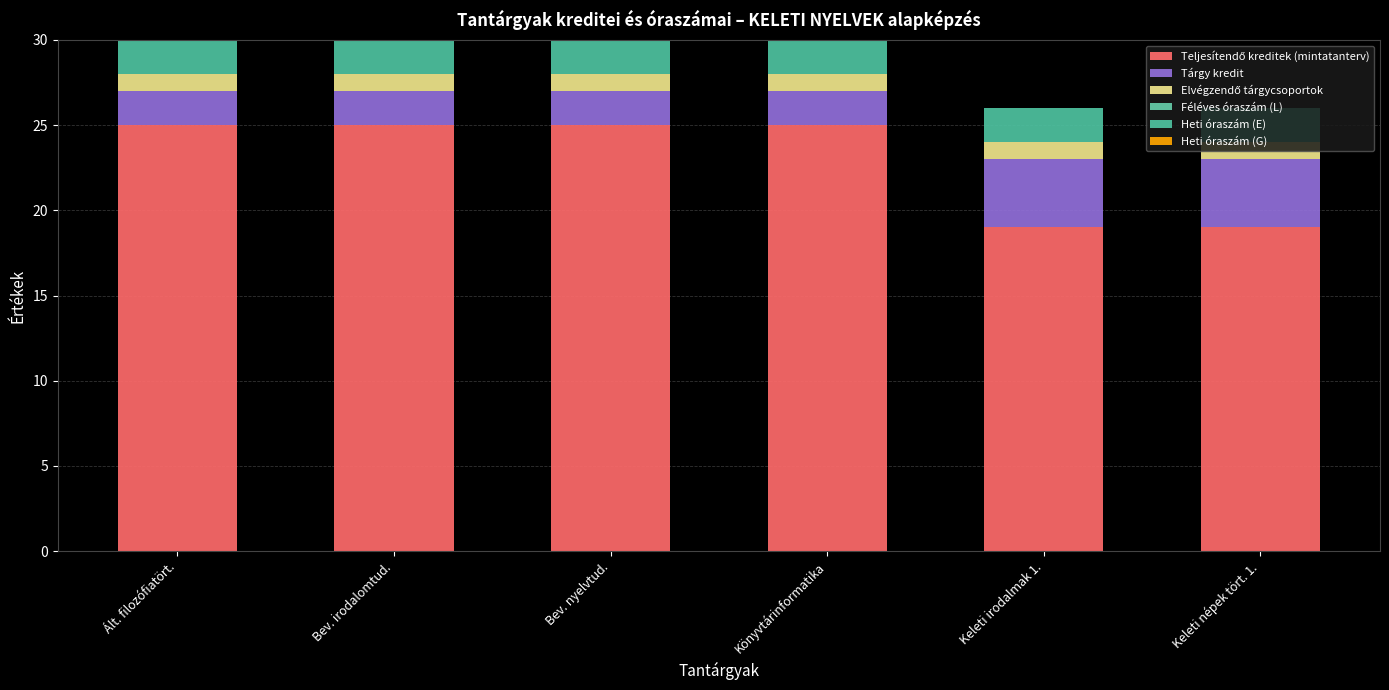

How many series are shown in this chart?

4